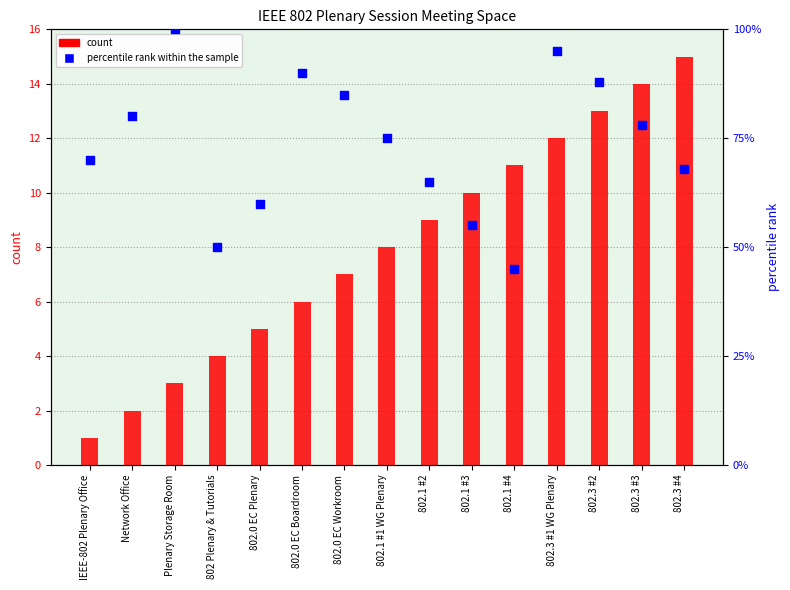

At which category is the sum across all series the highest?

802.3 #4